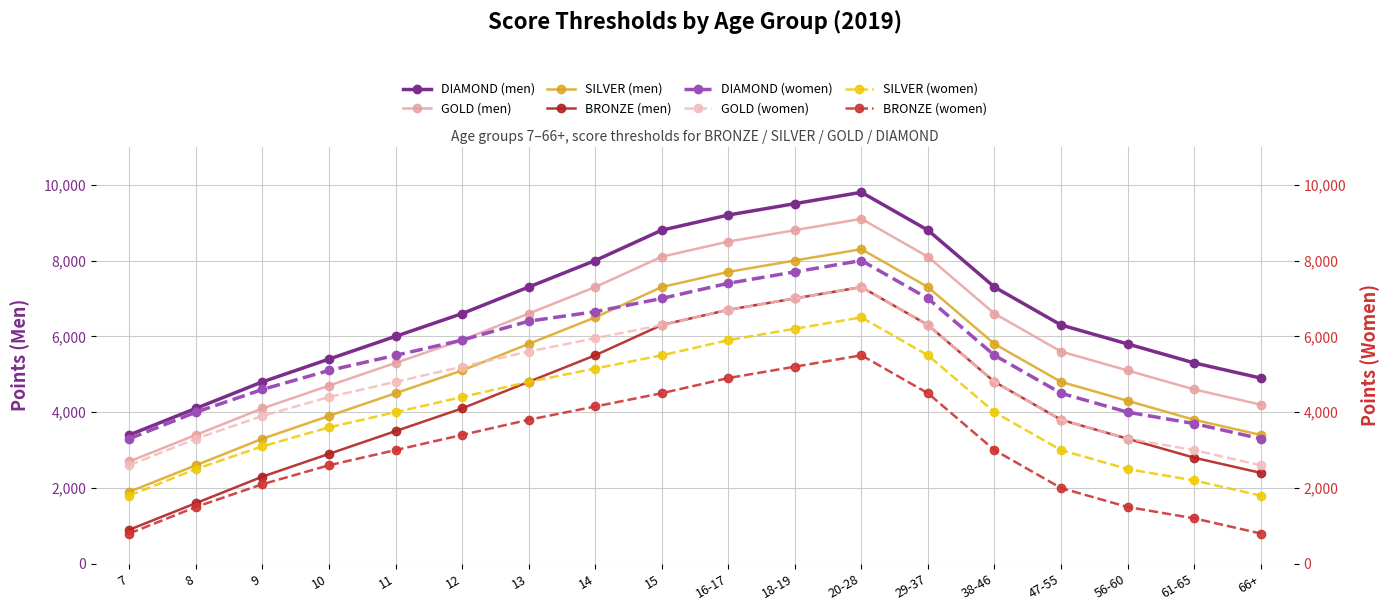

Where is the first local maximum for BRONZE (men)?

20-28